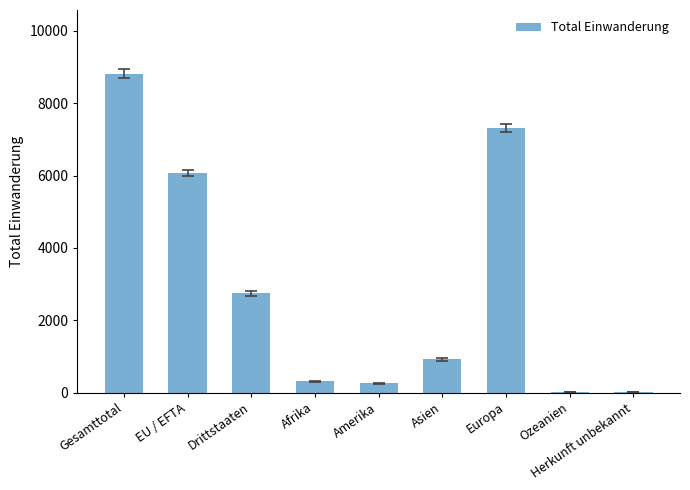

What is the greatest value displayed?

8815